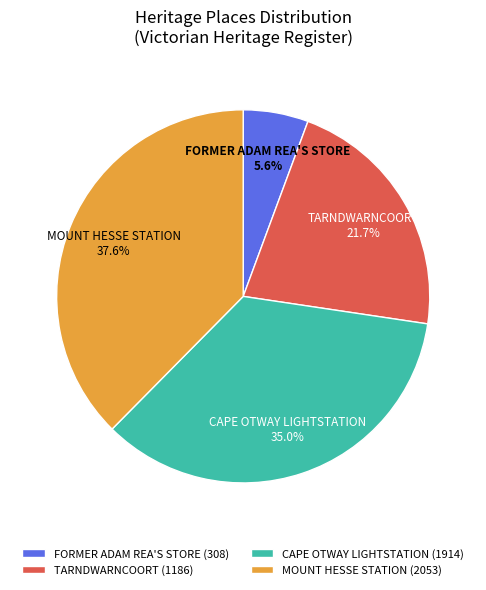

Does any single category account for the majority?

No